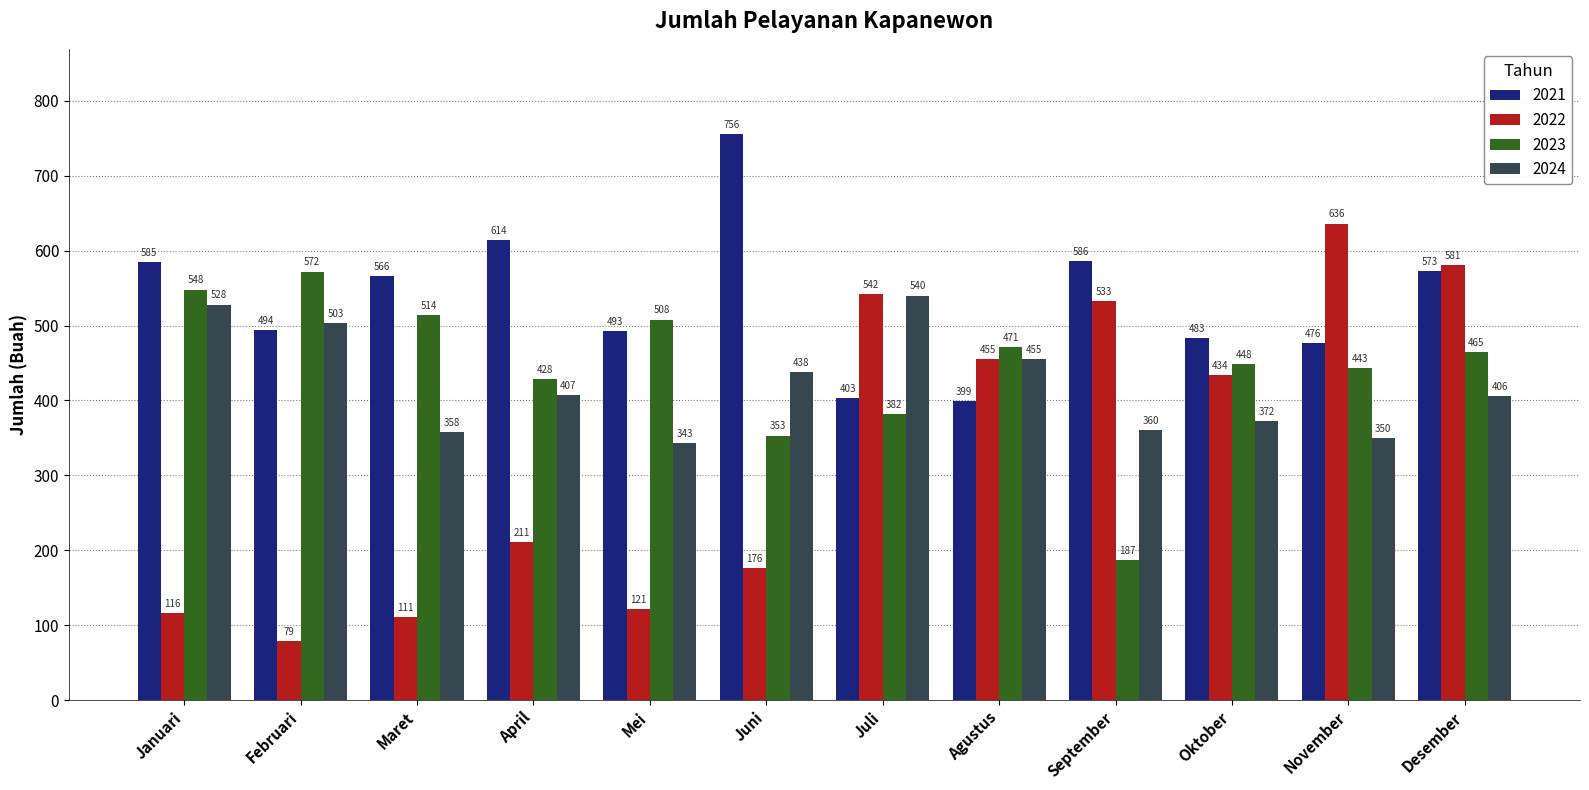

At which category does the chart reach its minimum across all series?

Februari